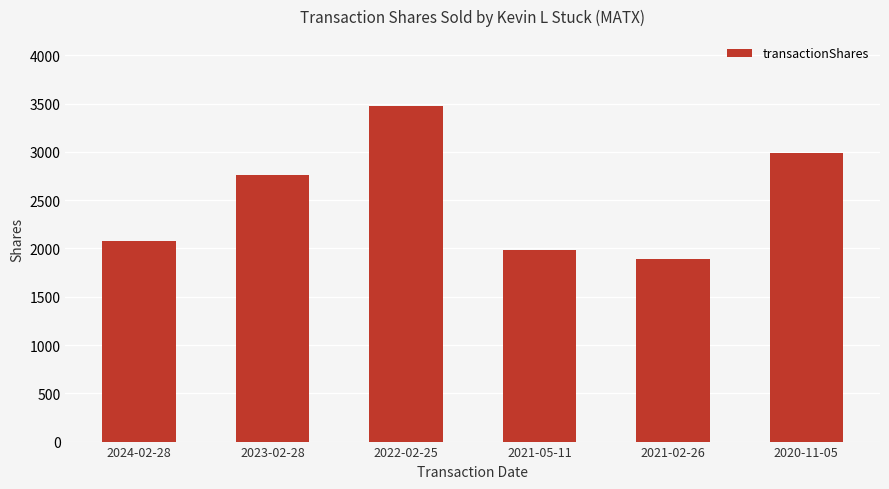

Which category has the highest value across all series?

2022-02-25